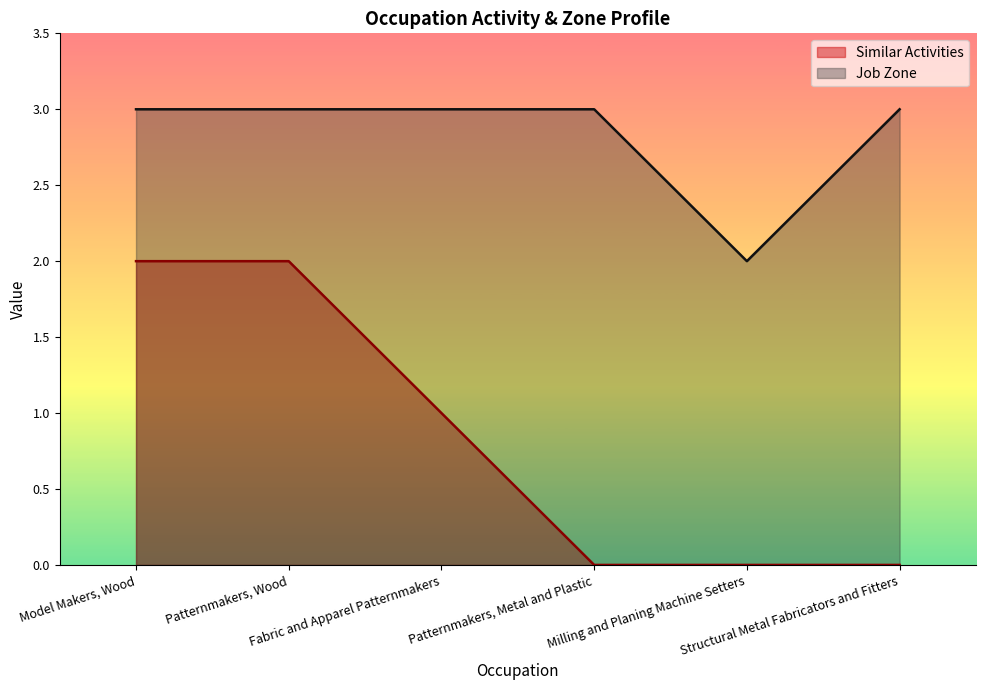

At how many categories does at least one series exceed 1?

6